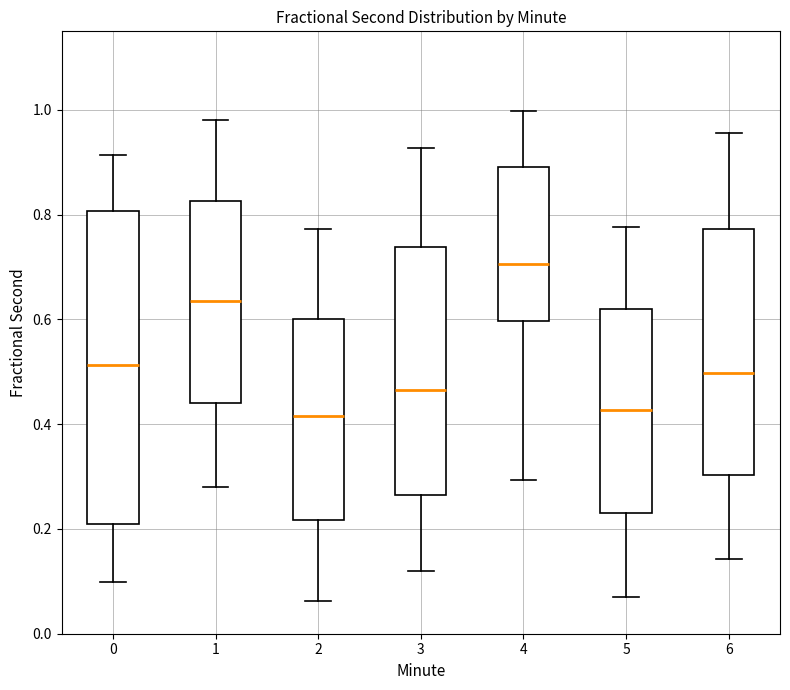

Where is the upper edge of the box at x = 3 on the y-axis? The values are not printed on the chart, so give them approximately, as read against the axis.

0.74